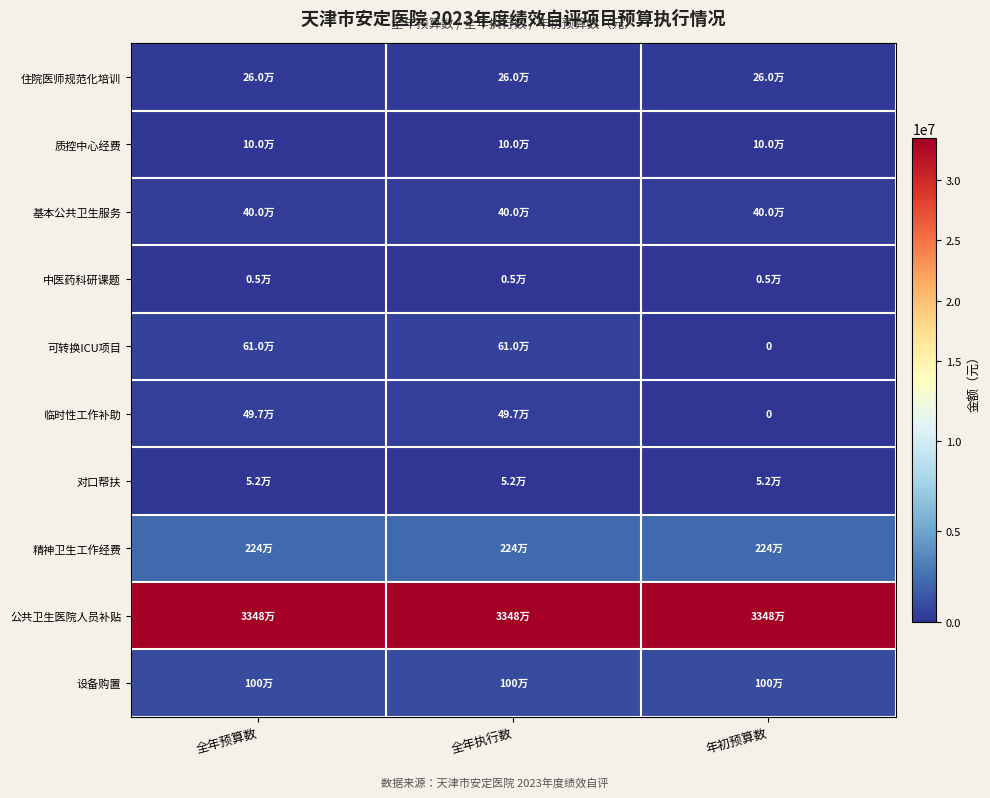

At how many categories does at least one series exceed 22836418?

3